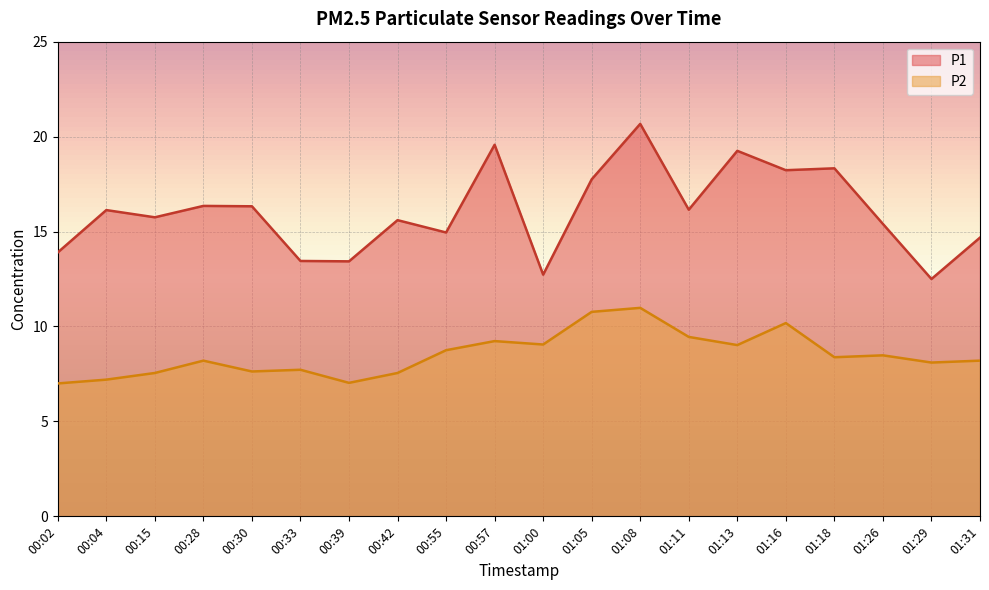

Does the chart display data point markers on the line(s)?

No